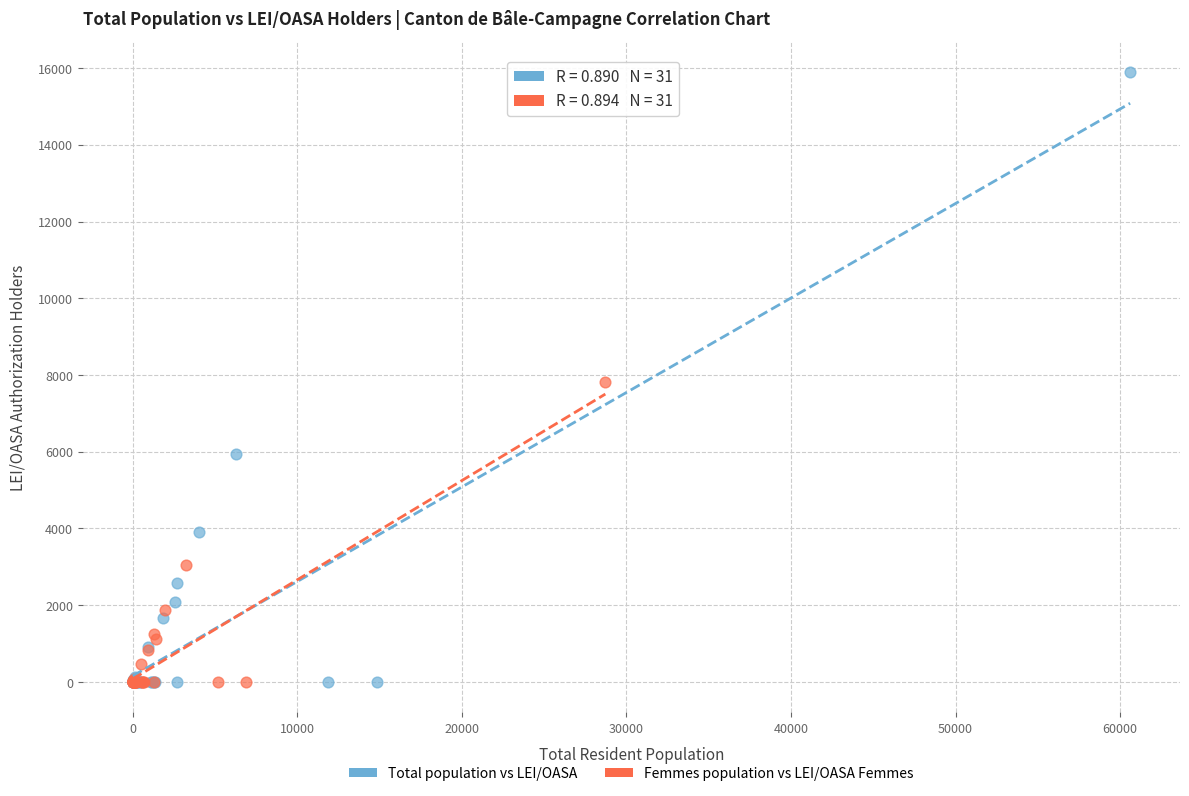

Which series has the widest spread of Y values?

Total population vs LEI/OASA